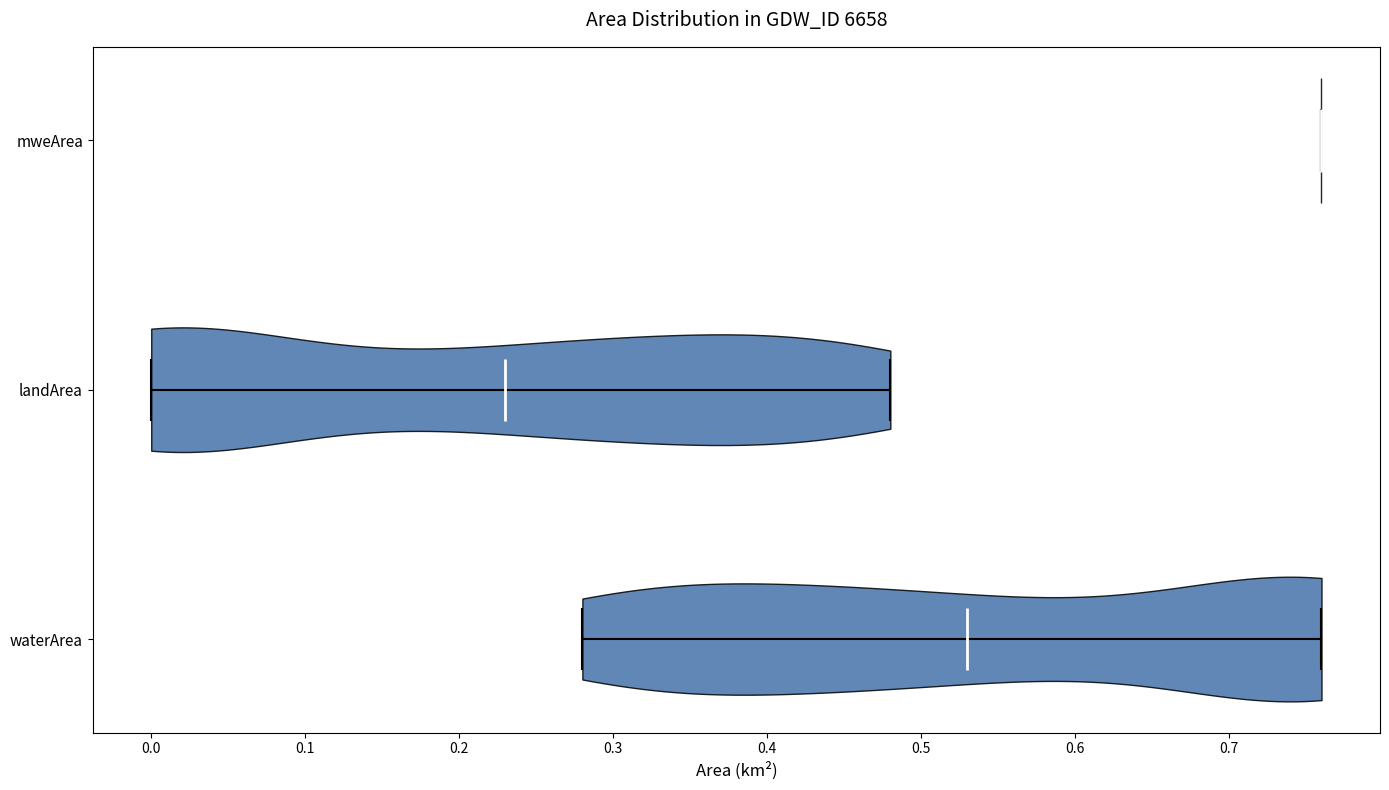

Which violin has the furthest to the left median line?

landArea